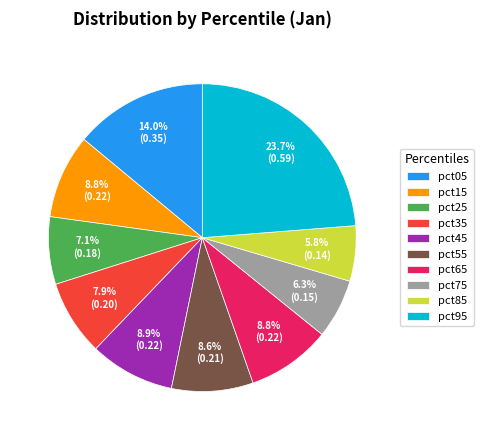

Between pct35 and pct45, which is larger?

pct45